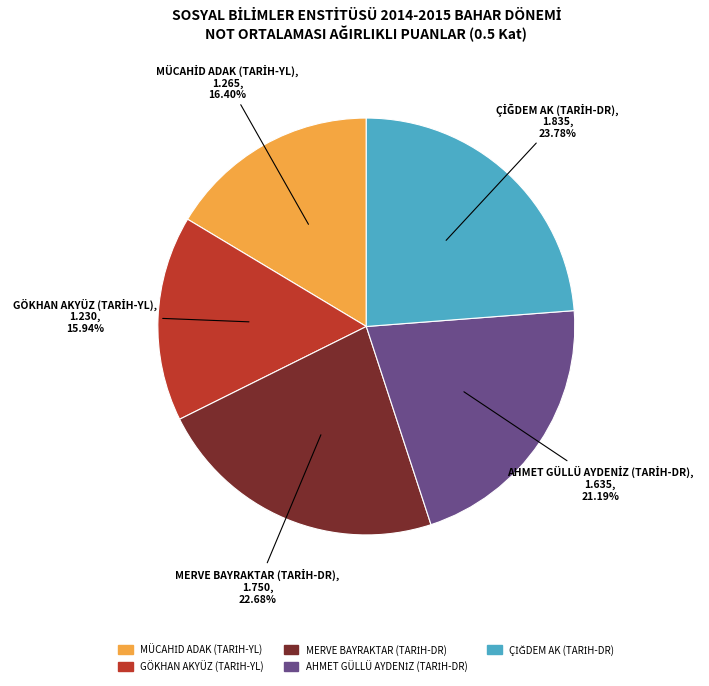

Is there any slice that represents more than half of the pie?

No